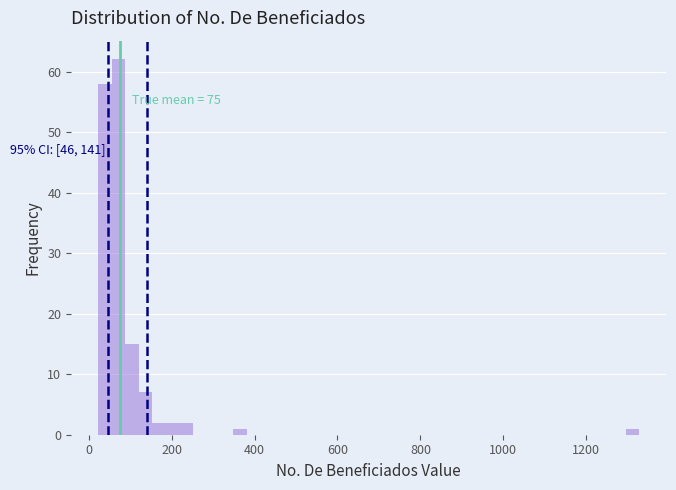

Read against the x-axis, roughly where is the centre of the tallest bar?

80